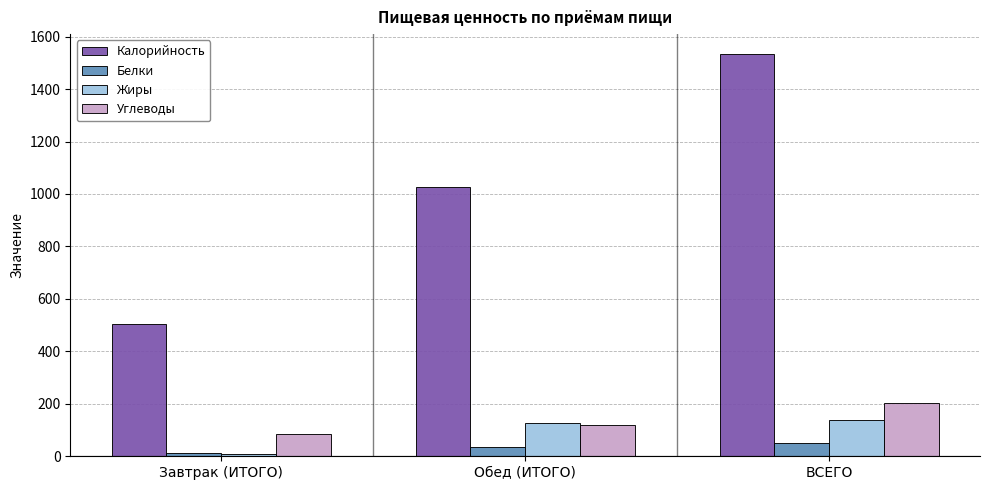

Is it true that Углеводы equals 204.3 at ВСЕГО?

True